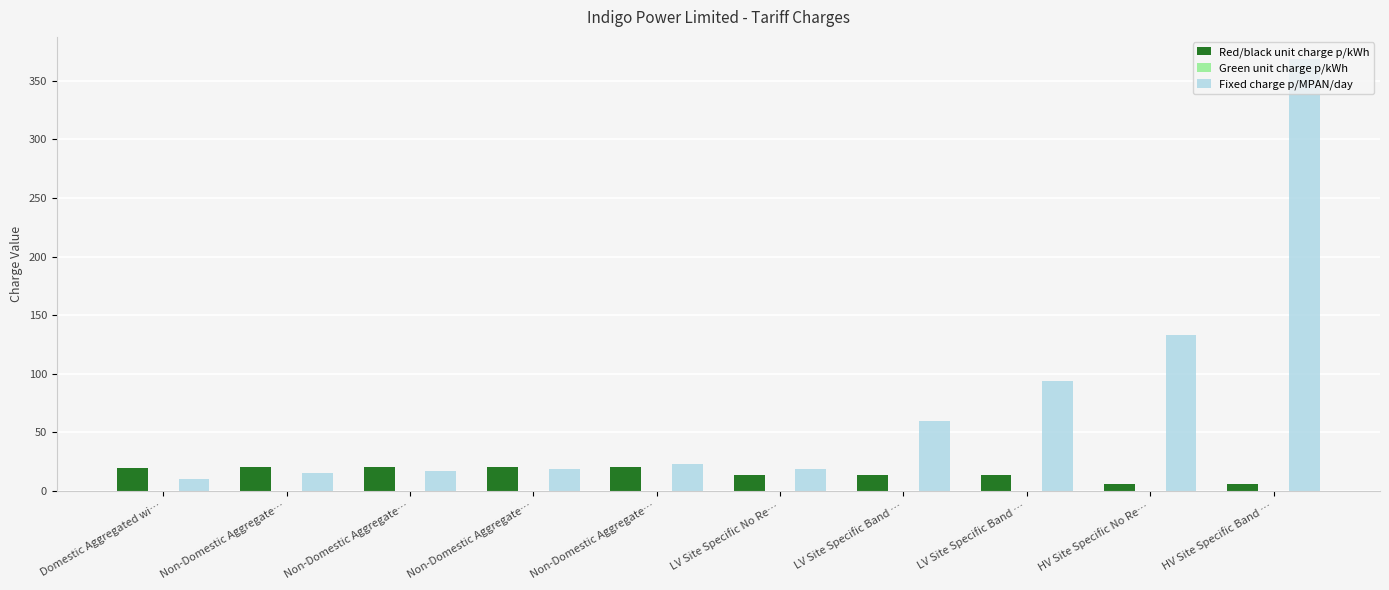

How many distinct data groups are displayed?

3